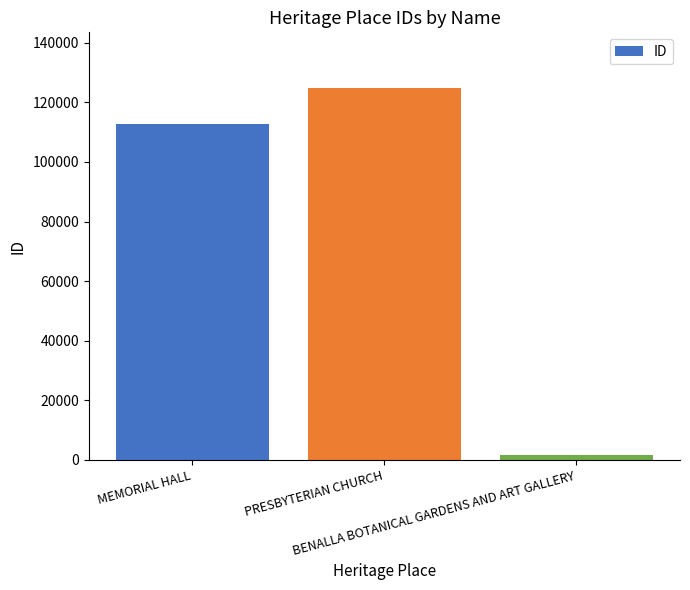

The chart shows a value of 124816 at PRESBYTERIAN CHURCH. True or false?

True